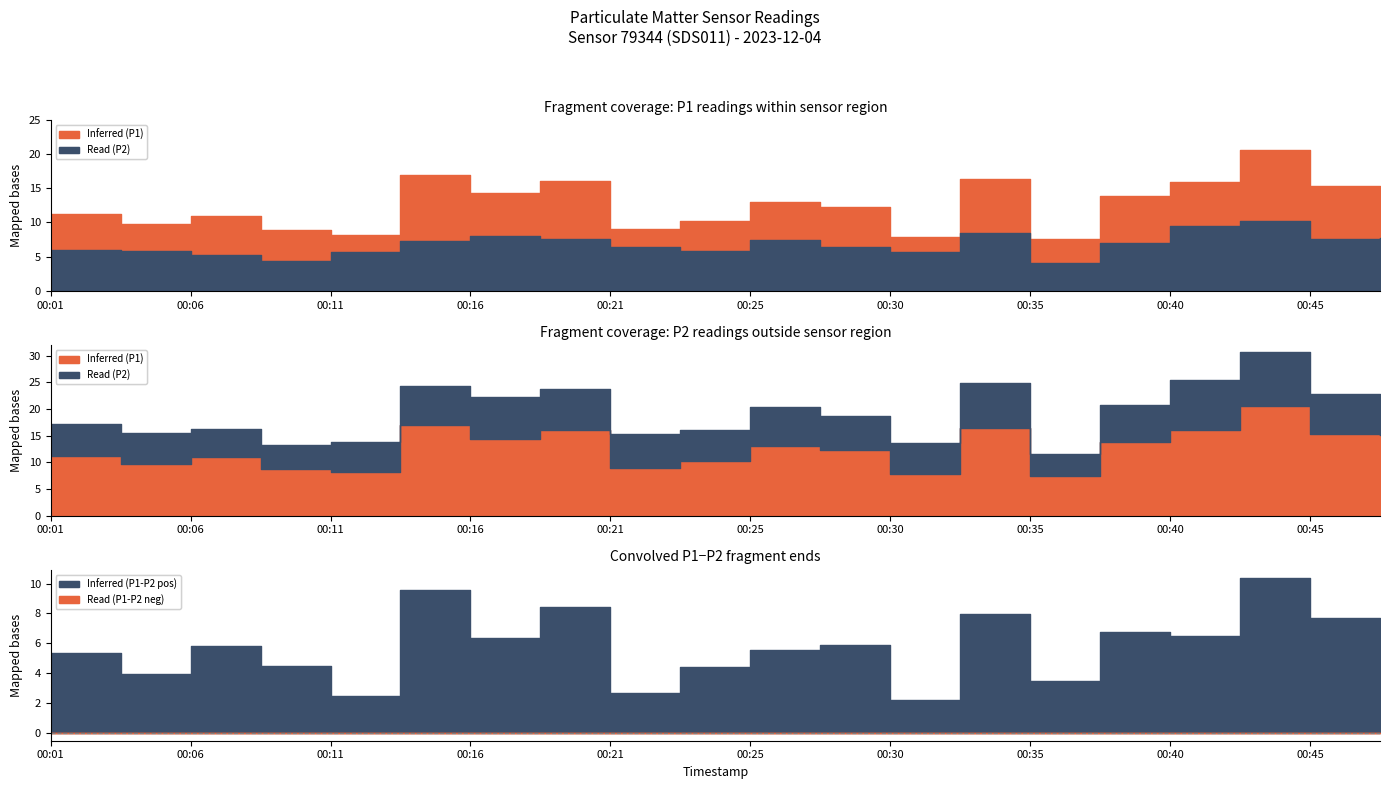

Which series has the widest spread of values?

P1